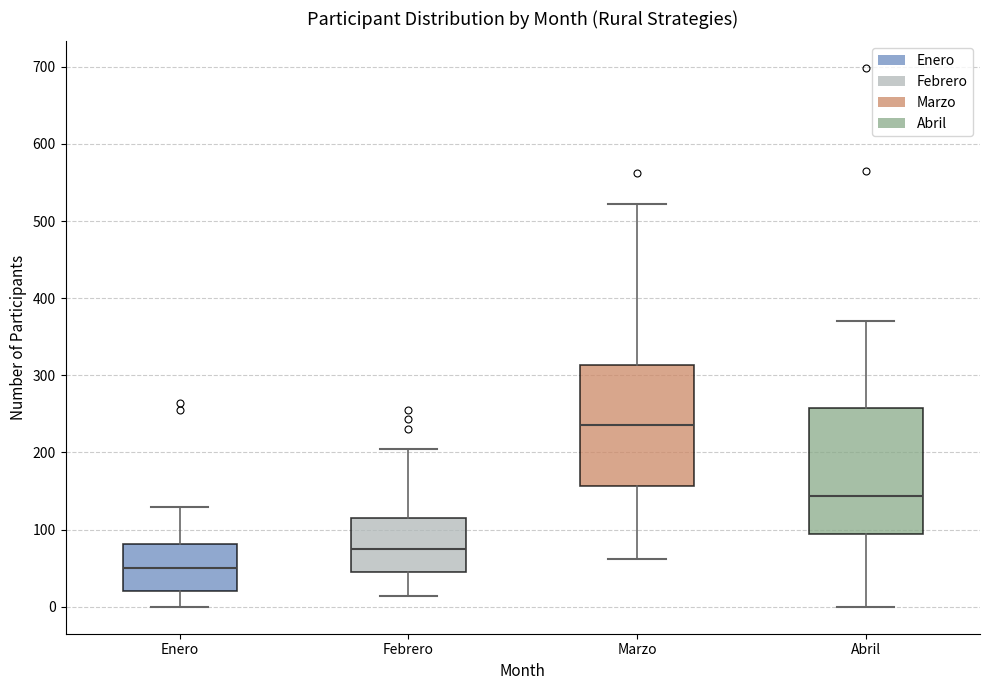

Where does the upper whisker of the box for Enero end on the y-axis? The values are not printed on the chart, so give them approximately, as read against the axis.

130